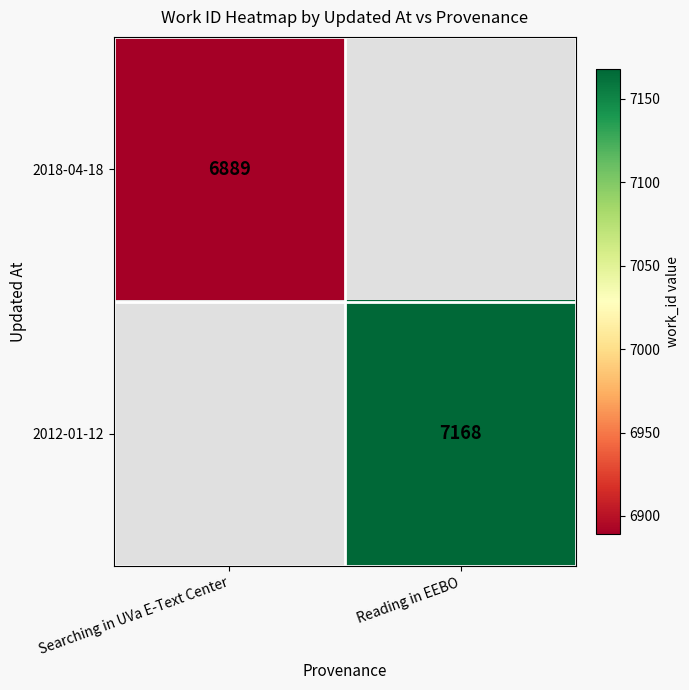

The value of 2012-01-12 at Reading in EEBO is 7168. True or false?

True